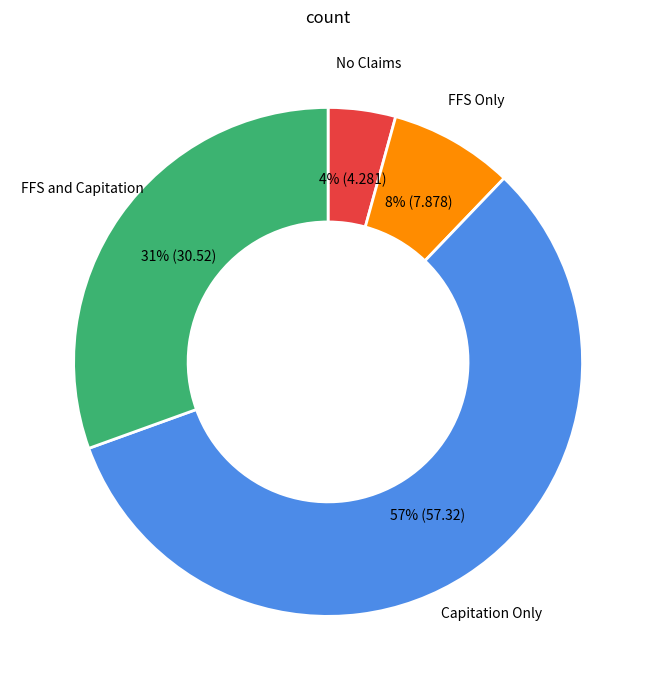

To the nearest percent, what is the difference between the largest and smallest slice percentages?

53%